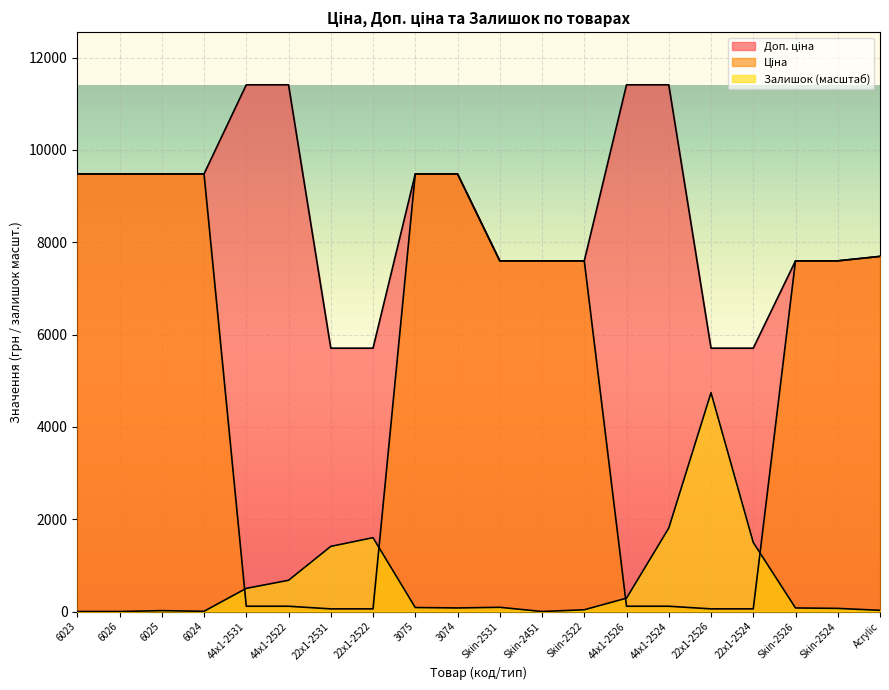

Which series changed the most between 6024 and Skin-2531?

Ціна